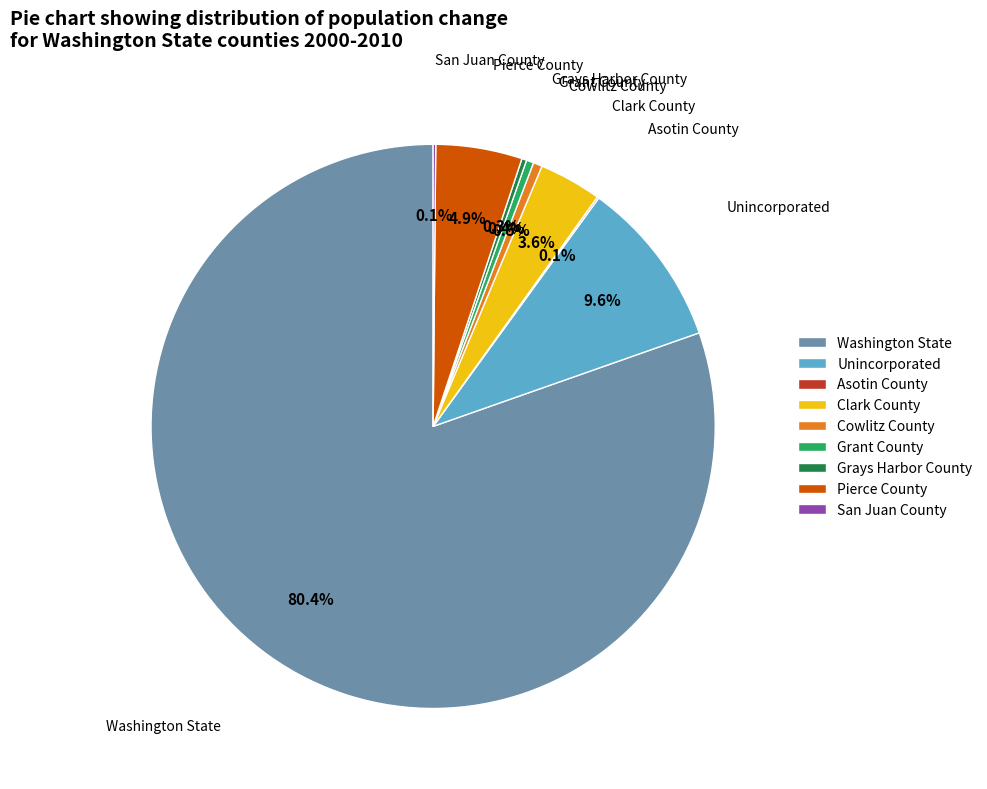

Is there any slice that represents more than half of the pie?

Yes